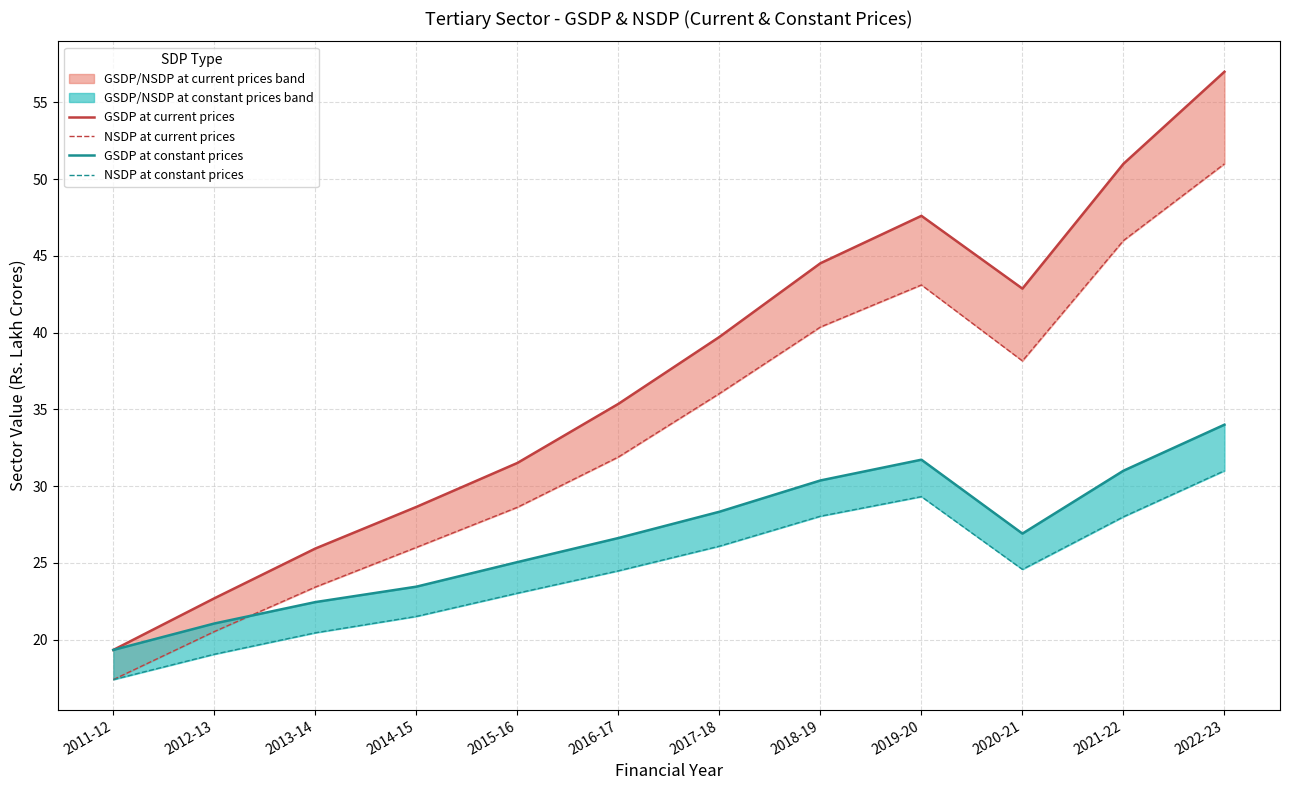

The value of NSDP at current prices at 2019-20 is 18.9. True or false?

False